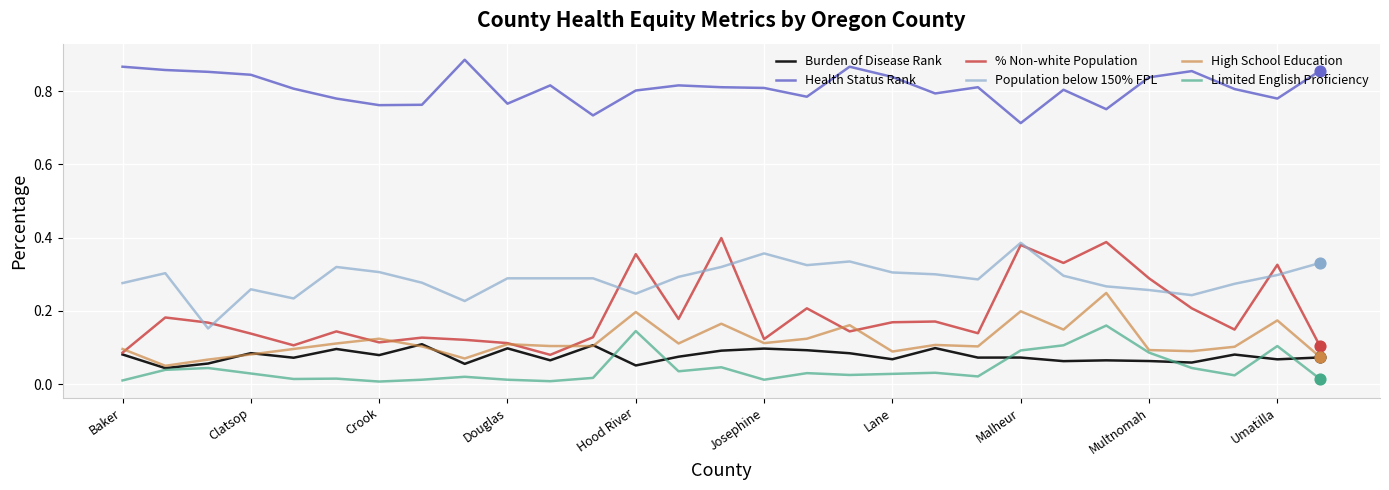

Which series has the largest total across all categories?

Health Status Rank